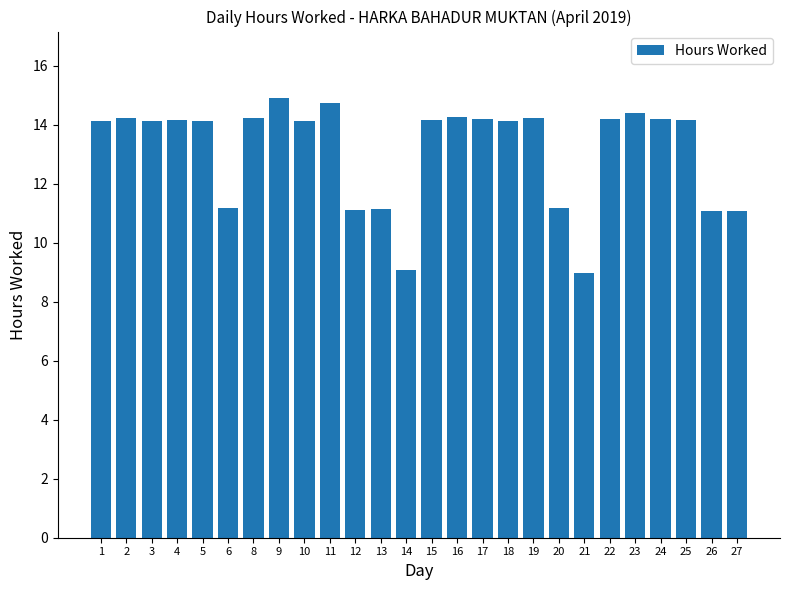

The chart shows a value of 14.1 at 10. True or false?

True